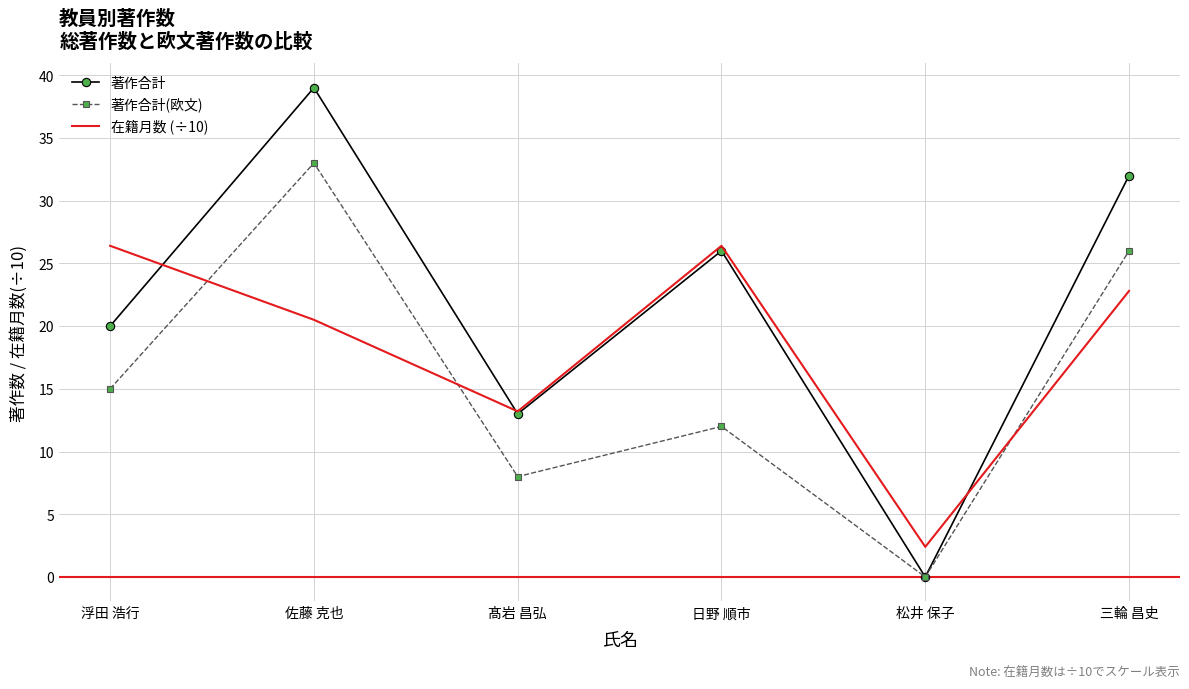

Reading left to right, transcribe all the data shown in this chart.

著作合計: 20.0	39.0	13.0	26.0	0.0	32.0
著作合計(欧文): 15.0	33.0	8.0	12.0	0.0	26.0
在籍月数 (÷10): 26.4	20.5	13.2	26.4	2.4	22.8